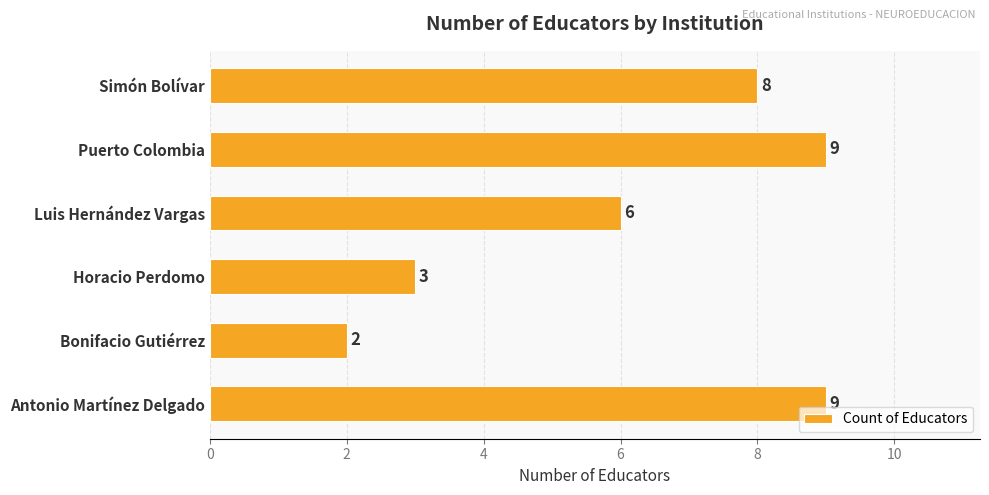

What is the greatest value displayed?

9